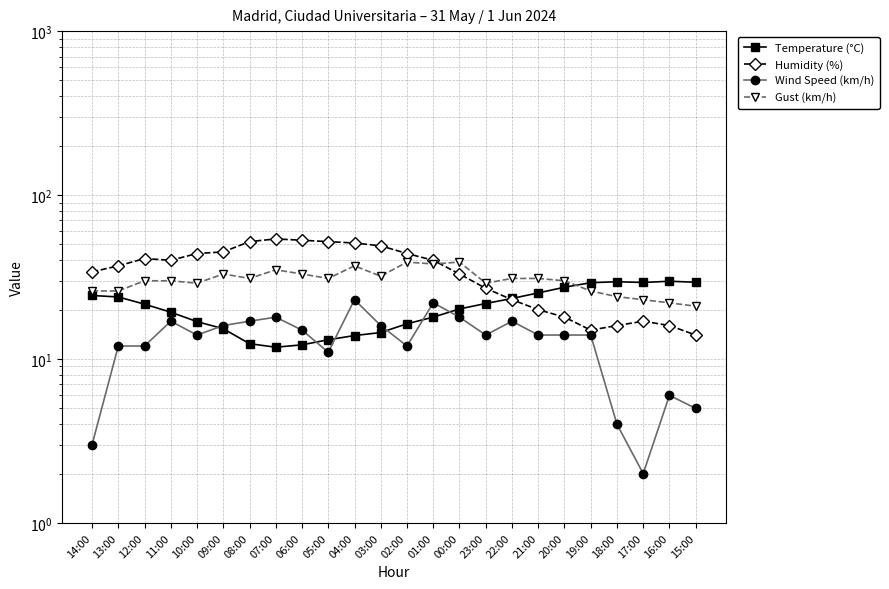

What is the label of the 22nd point from the right?

12:00